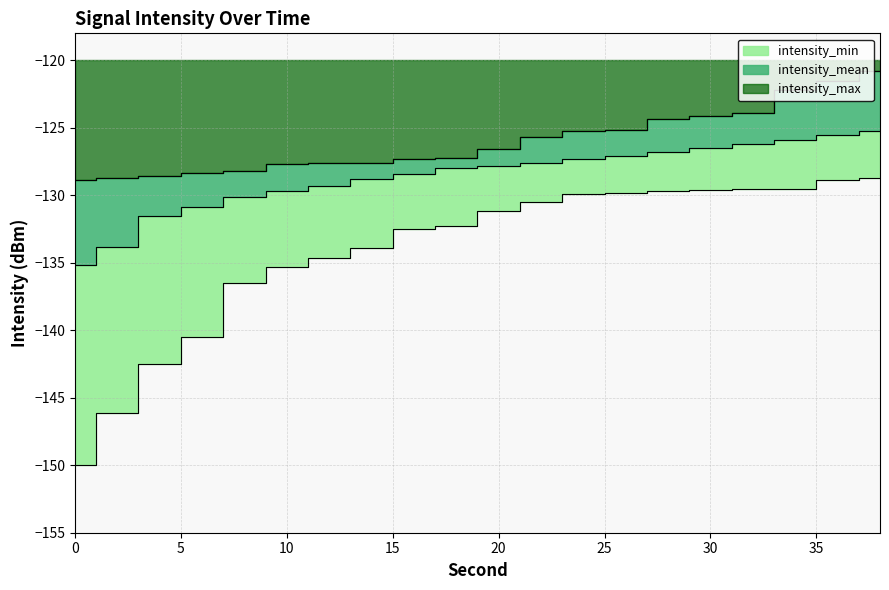

What is the approximate value of intensity_min at 10?

-135.3